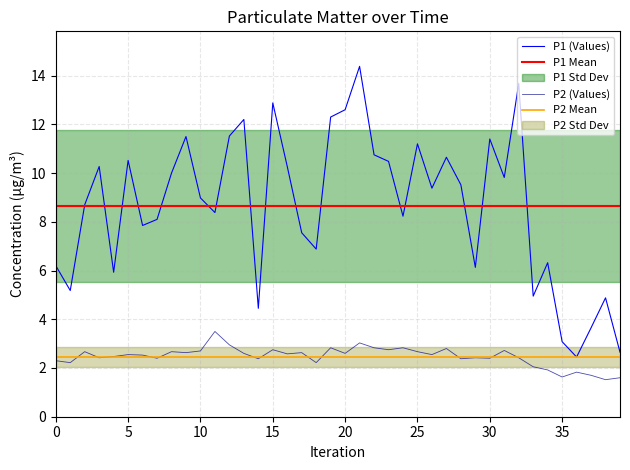

Does the chart display data point markers on the line(s)?

No